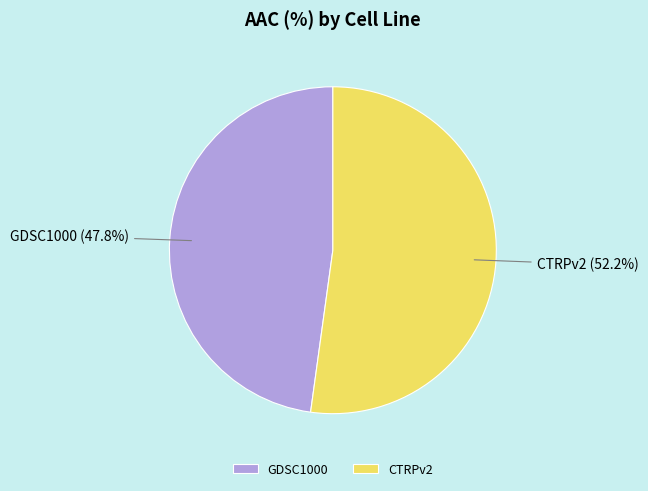

How many slices are in this pie chart?

2